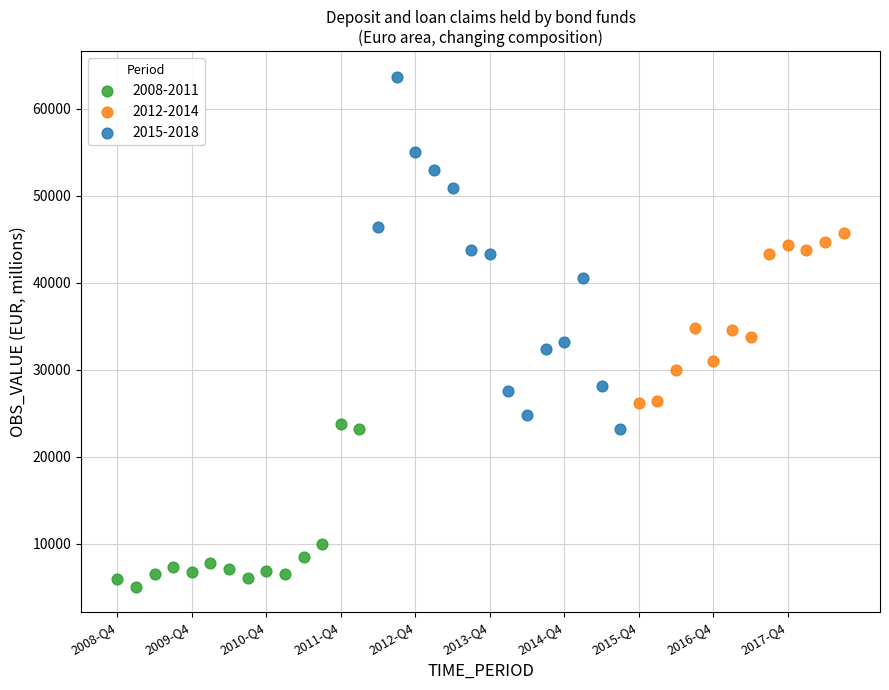

Which series has the largest Y range (max minus min)?

2015-2018